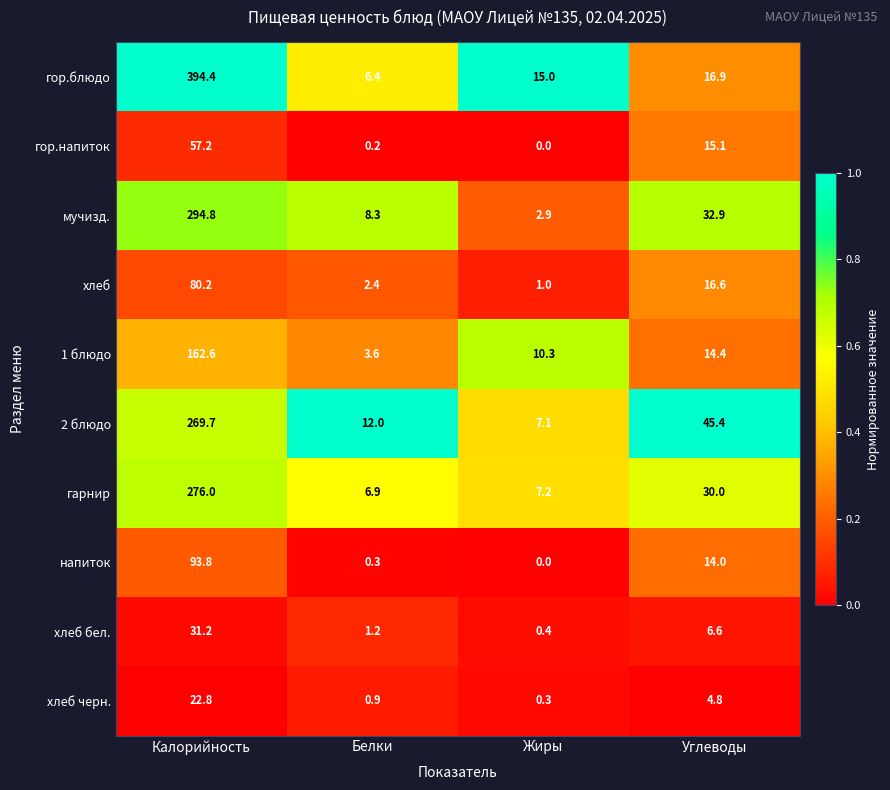

The value of хлеб бел. at Жиры is 0.4. True or false?

True